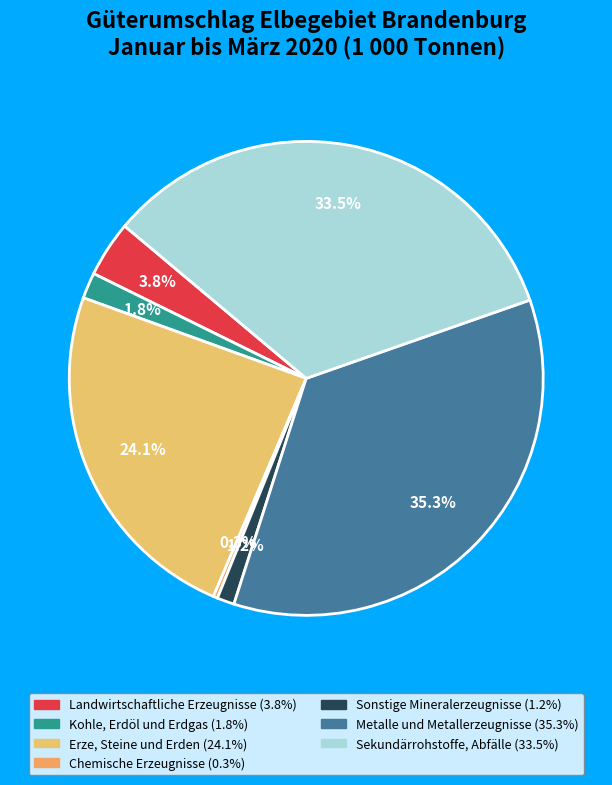

What is the total percentage of Sonstige Mineralerzeugnisse and Sekundärrohstoffe, Abfälle?

34.7%